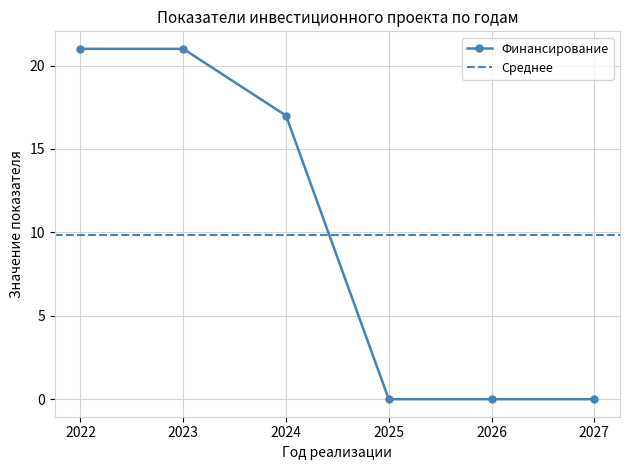

True or false: Финансирование has a value of 11 at 2027.

False